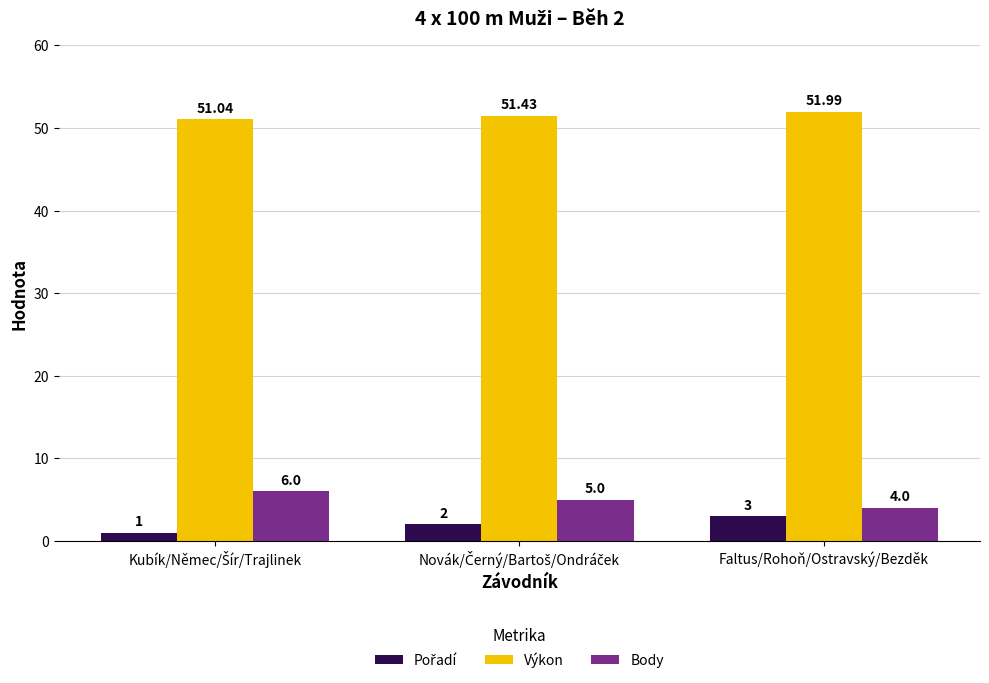

Which category has the highest value across all series?

Faltus/Rohoň/Ostravský/Bezděk